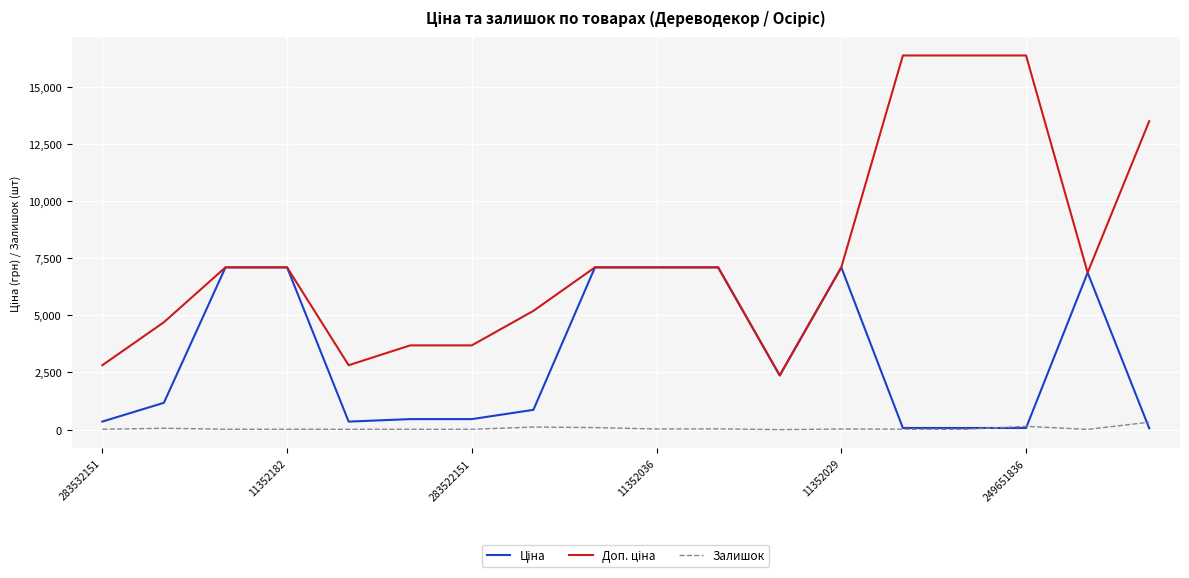

Reading right to left, what are all the values shown in this chart?

Ціна: 60.0	6869.4	72.7	72.7	72.7	7098.8	2372.4	7098.8	7098.8	7098.8	865.9	460.8	460.8	352.2	7098.8	7098.8	1174.7	352.2
Доп. ціна: 13493.2	6869.4	16366.5	16366.5	16366.5	7098.8	2372.0	7098.8	7098.8	7098.8	5195.4	3686.5	3686.5	2818.0	7098.8	7098.8	4698.8	2818.0
Залишок: 326.0	10.0	145.0	13.0	19.0	28.0	0.0	35.0	29.0	91.0	114.0	16.0	16.0	16.0	18.0	18.0	61.0	16.0